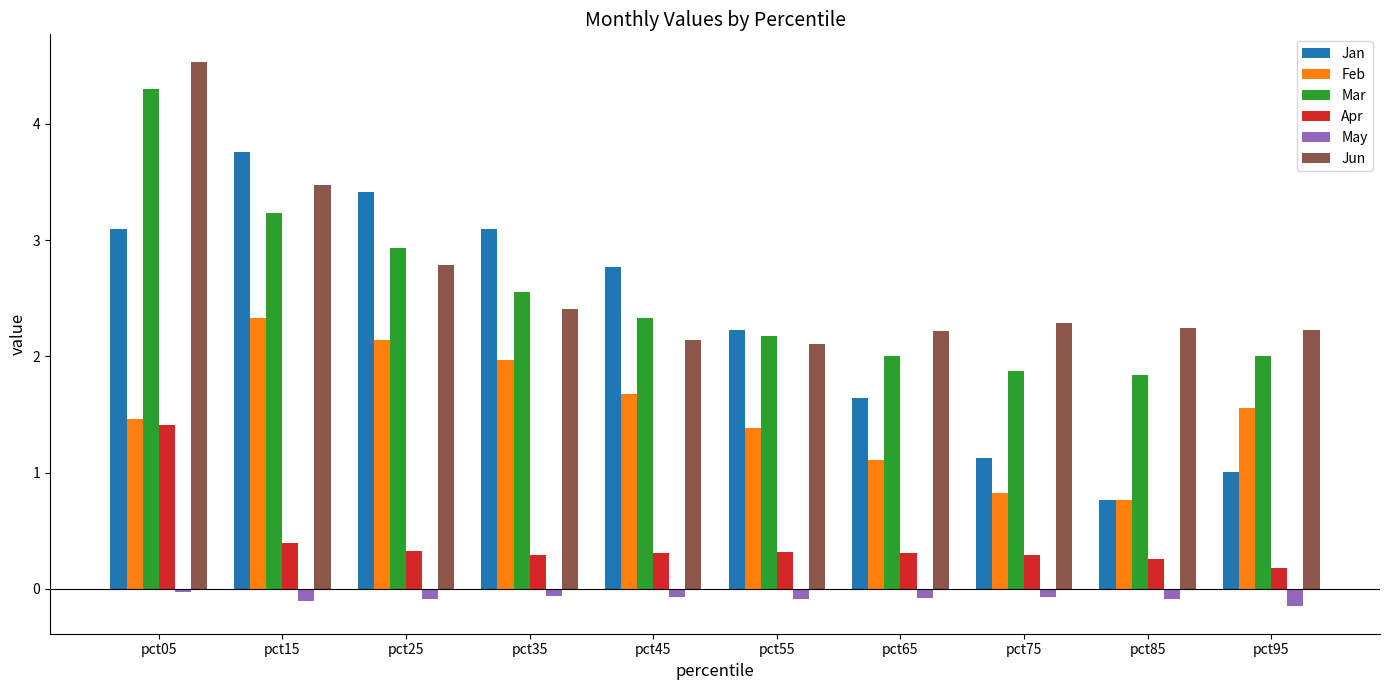

At which label is Apr closest to 0?

pct95